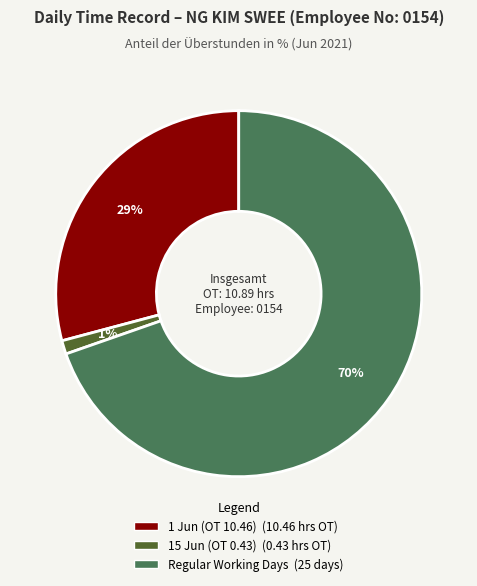

How many segments does this pie chart have?

3